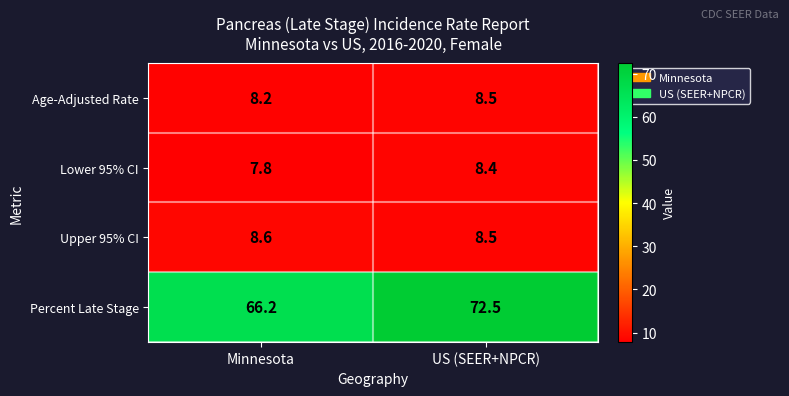

Count the number of data series in this chart.

4